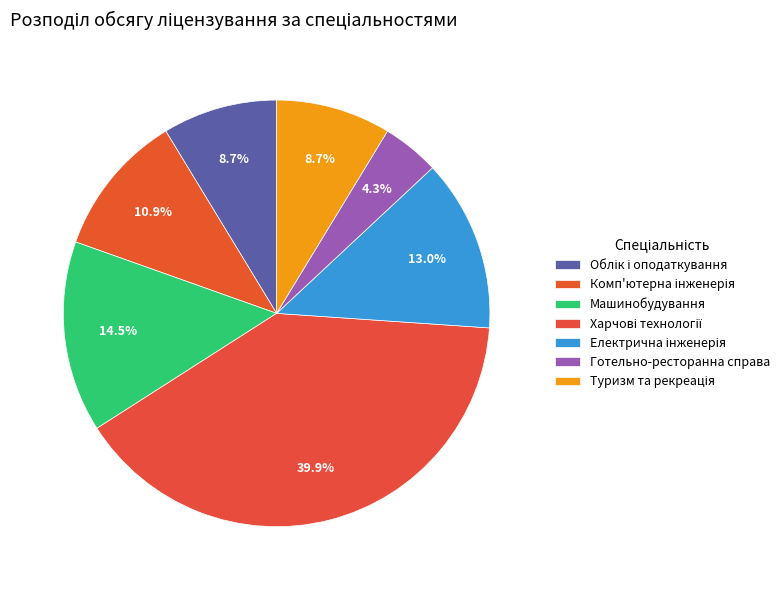

What is the change in value from Облік і оподаткування to Харчові технології?

+215